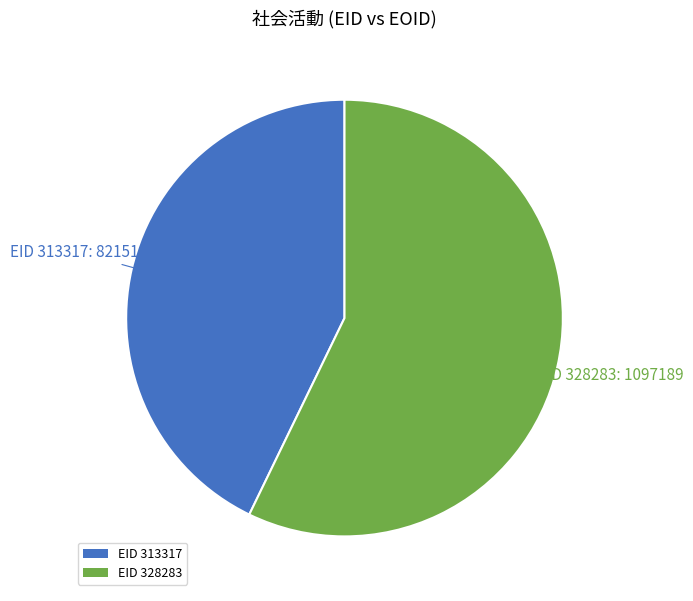

How many segments does this pie chart have?

2